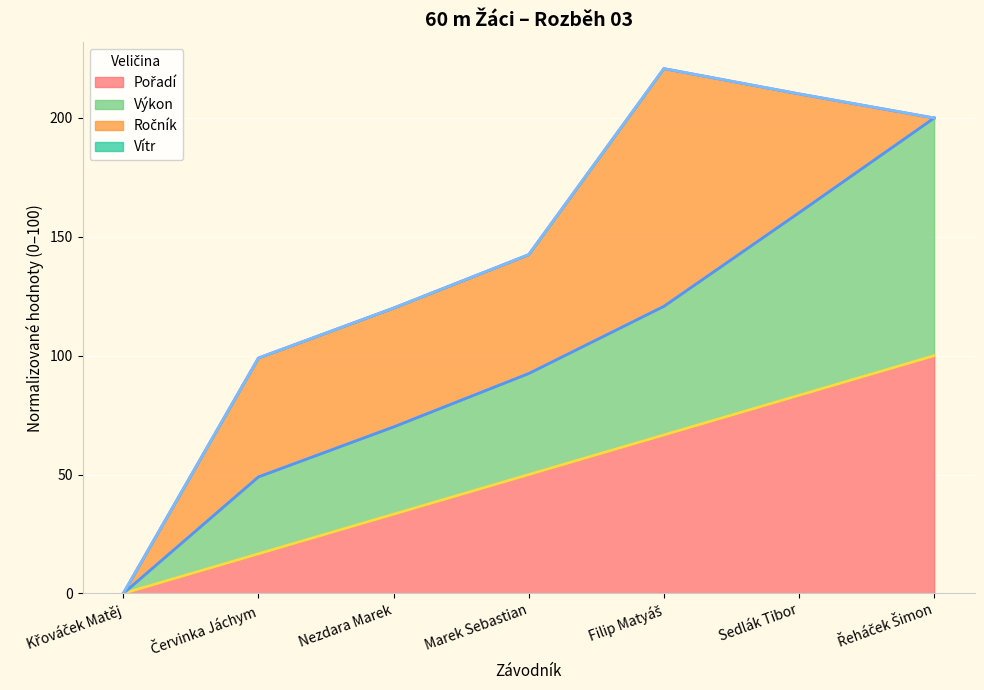

What is the approximate value of Pořadí at Řeháček Šimon?

100.0